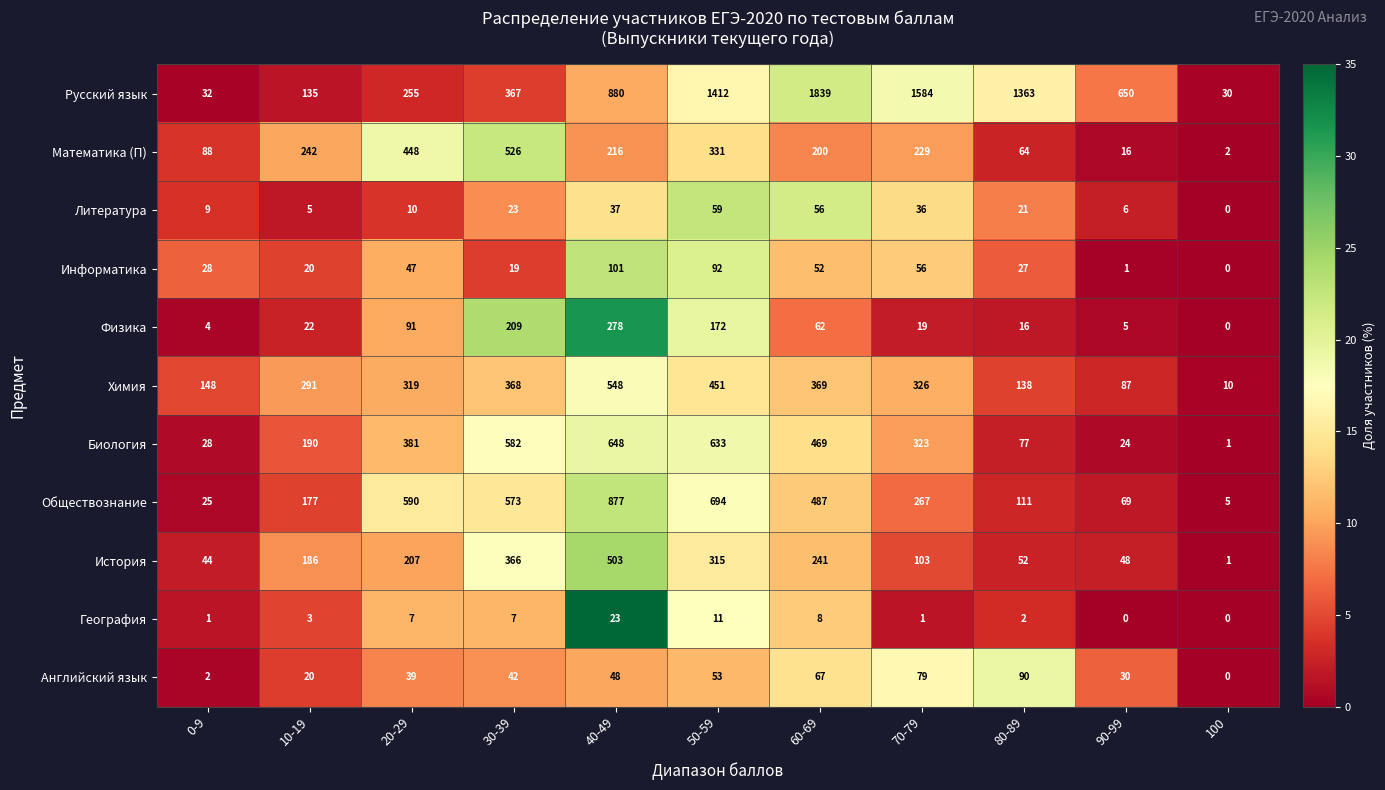

List the series in order of their peak value, lowest first.

География, Литература, Английский язык, Информатика, Физика, История, Математика (П), Химия, Биология, Обществознание, Русский язык